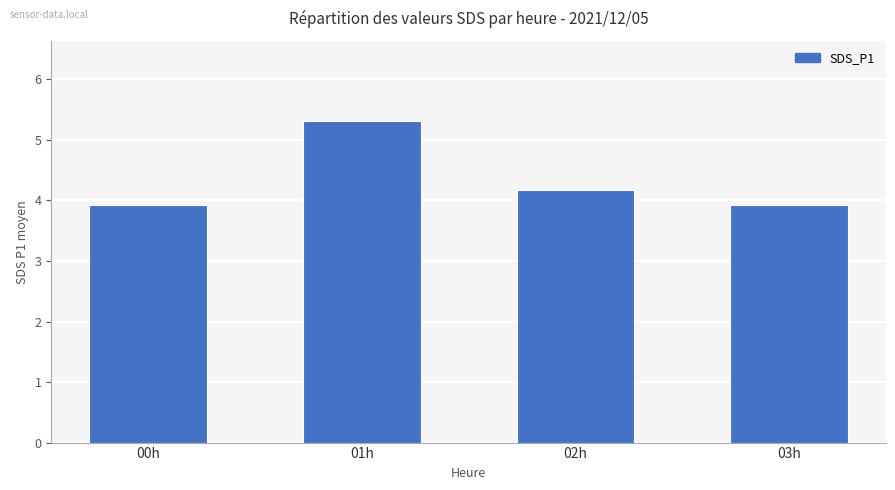

What is the maximum value shown in the chart?

5.3